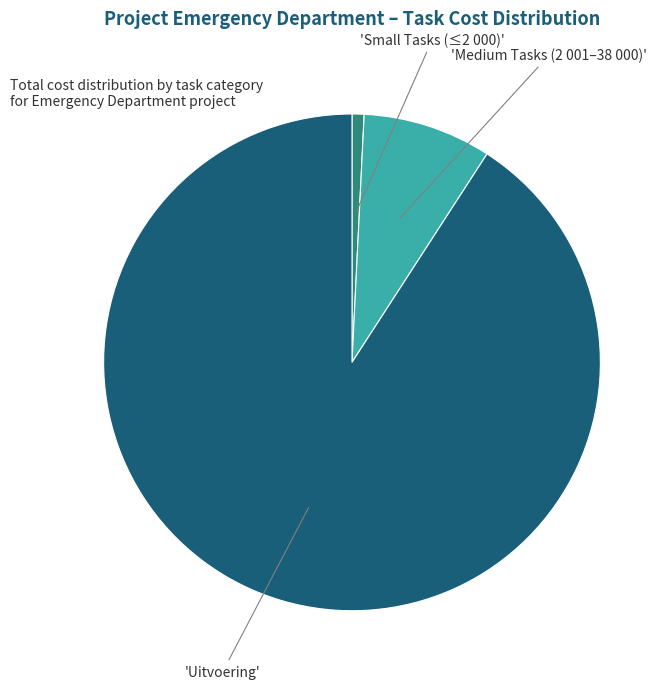

Does any single category account for the majority?

Yes